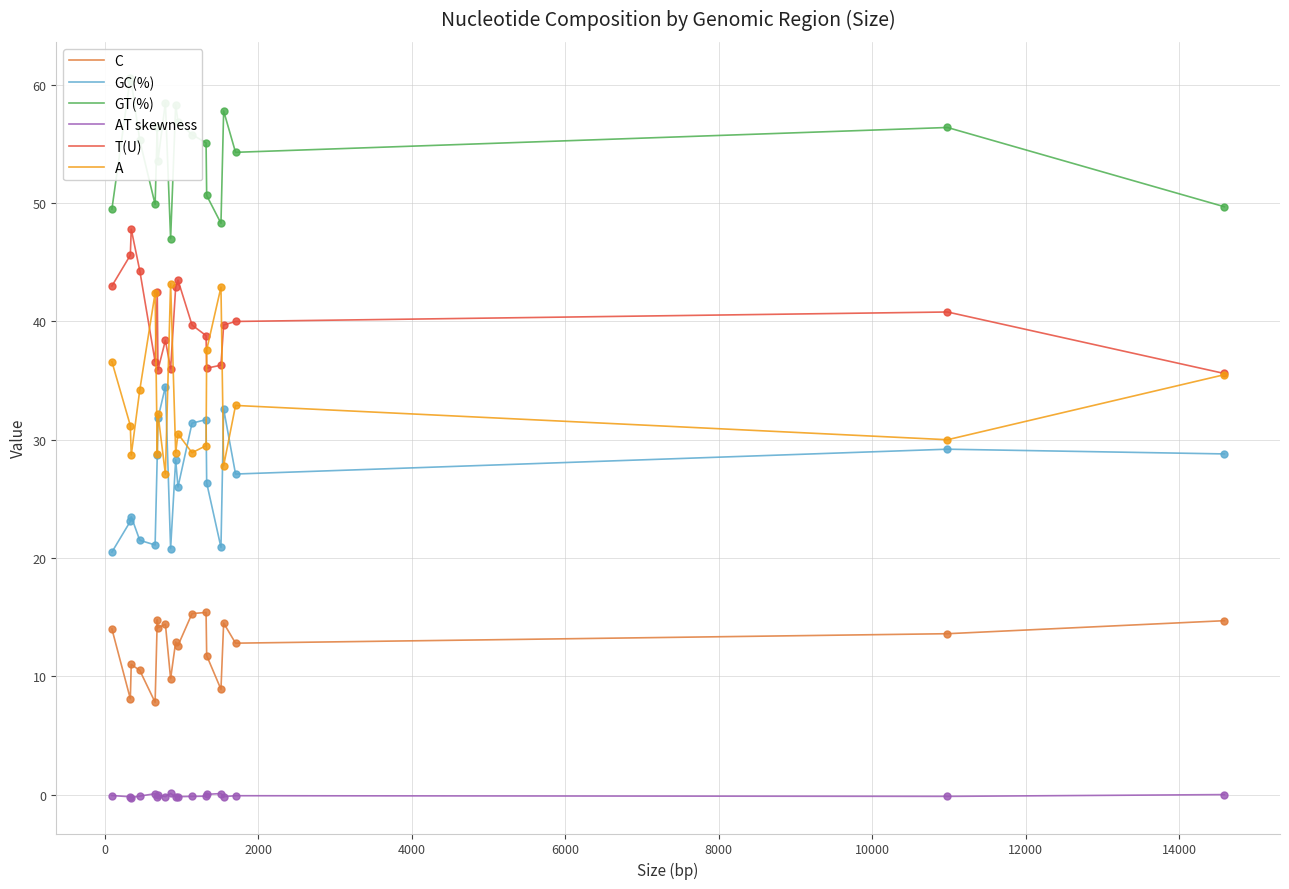

List the series in order of their peak value, highest first.

GT(%), T(U), A, GC(%), C, AT skewness